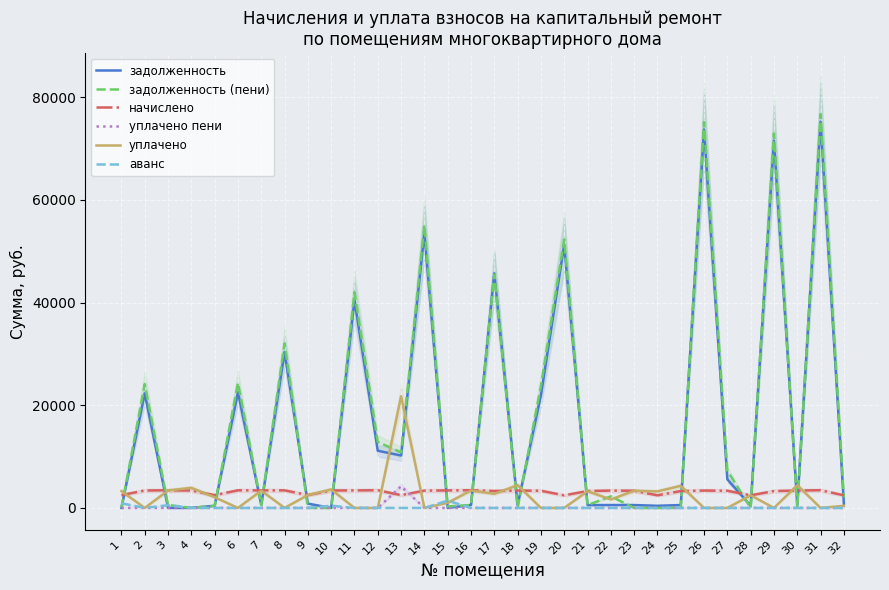

What is the spread (max minus min) of values at 18?

4429.5